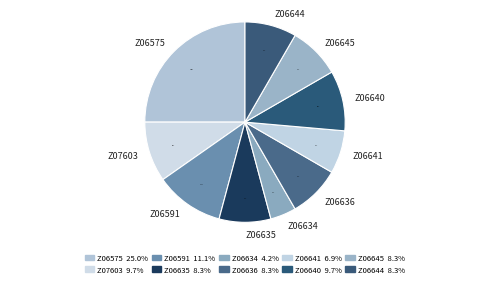

How many segments does this pie chart have?

10